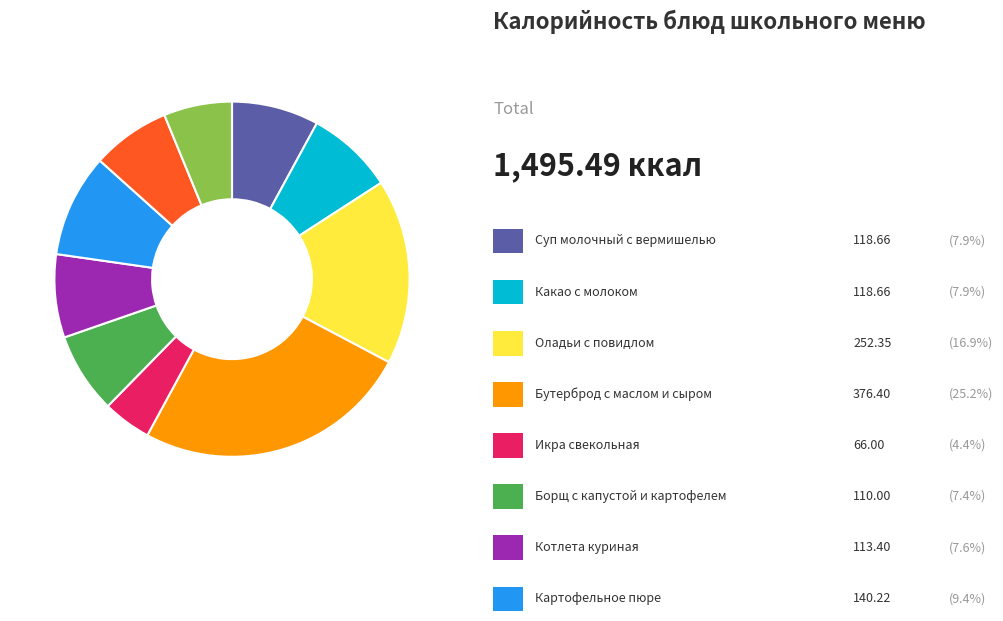

Is there any slice that represents more than half of the pie?

No